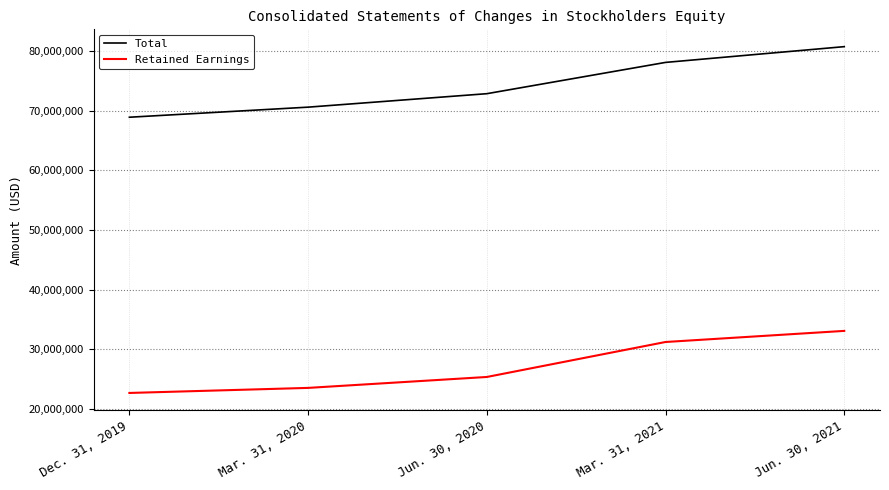

Which category has the lowest value across all series?

Dec. 31, 2019